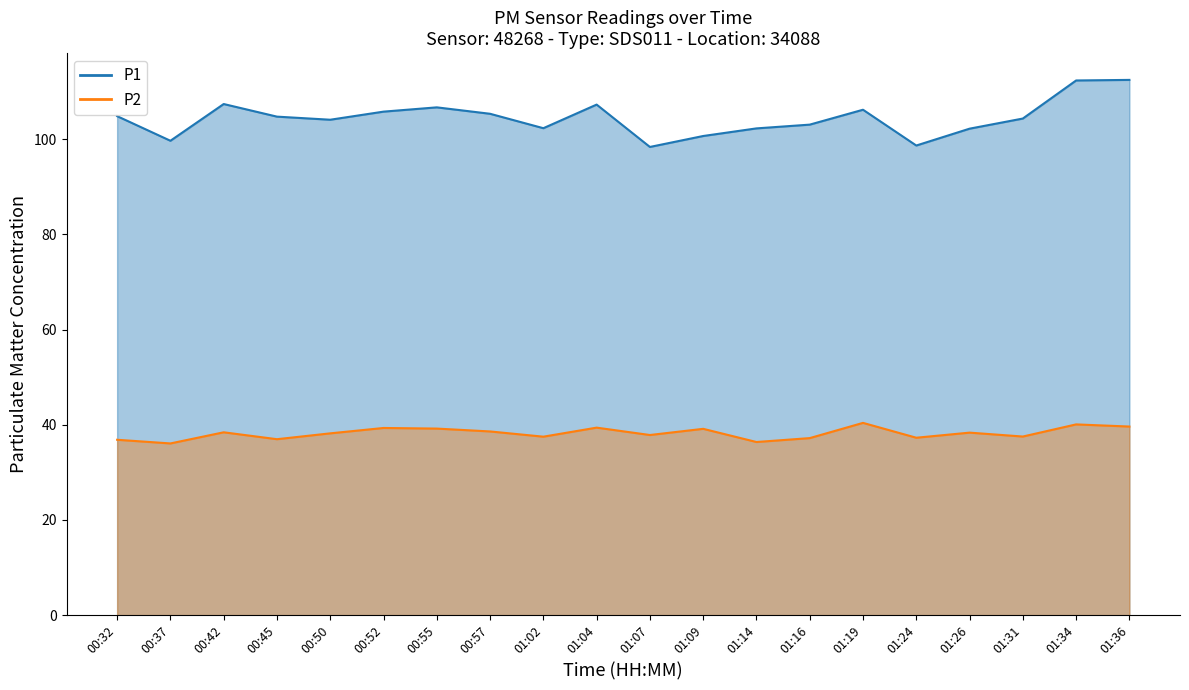

True or false: P2 and P1 intersect in this chart.

False